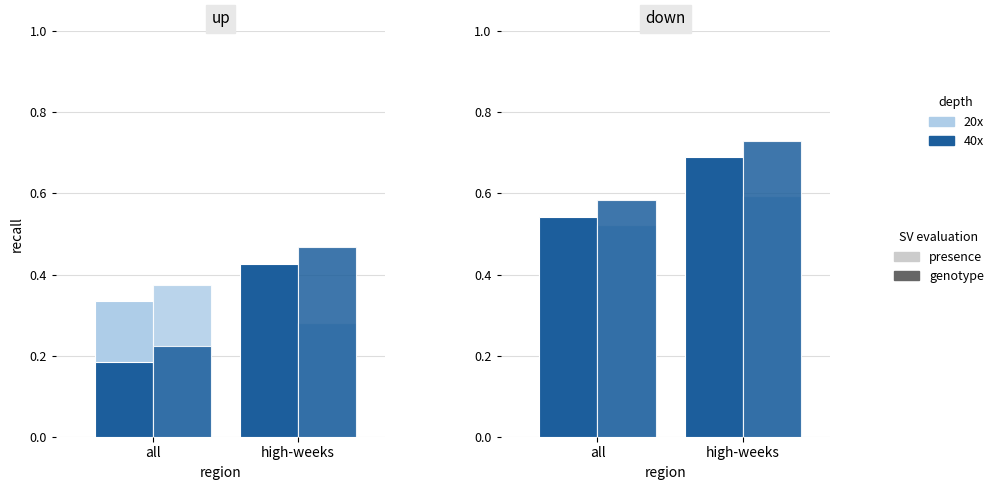

The value of 40x genotype_2 at all is 0.6. True or false?

True